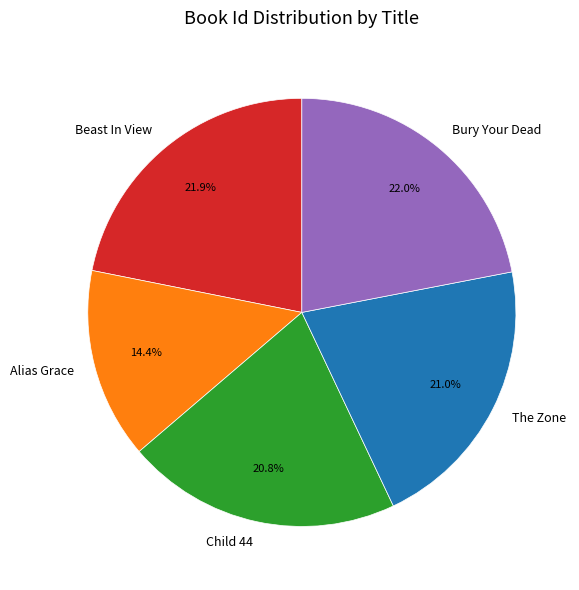

Is the sum of Alias Grace and Bury Your Dead greater than half?

No